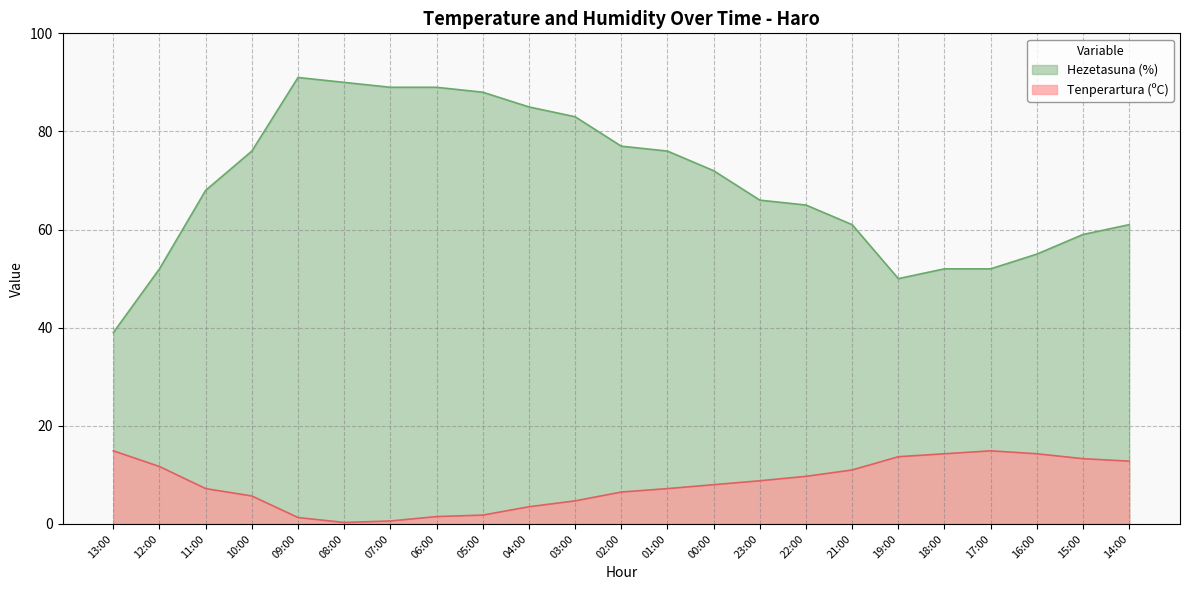

What is the minimum value for Tenperartura (ºC)?

0.3